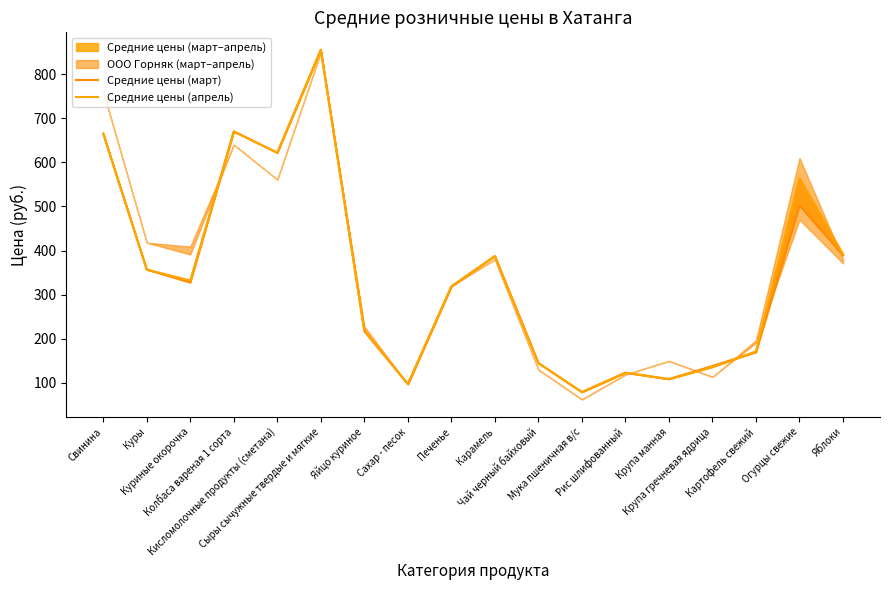

What is the total value across all series at Свинина?

1330.0